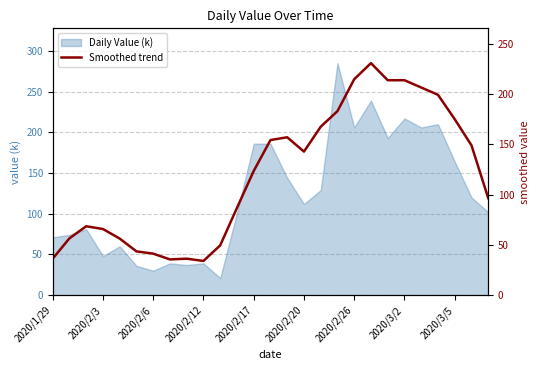

What is the maximum value for Daily Value (k)?

285